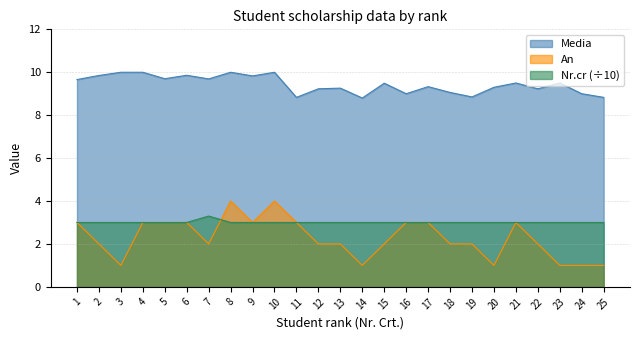

What are all the series names shown in the legend?

Media, An, Nr.cr (÷10)